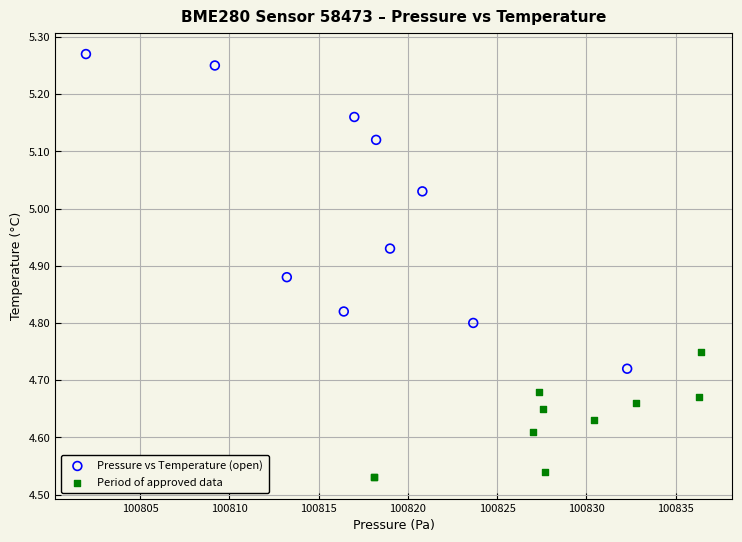

Which series reaches the minimum Y coordinate?

Period of approved data